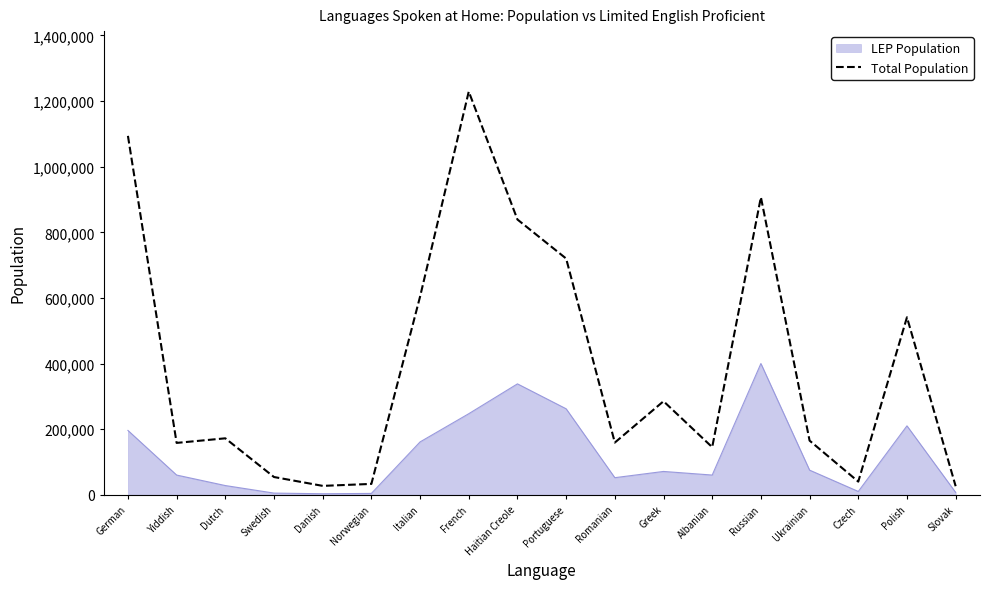

At which label is Total Population closest to 627500?

Italian